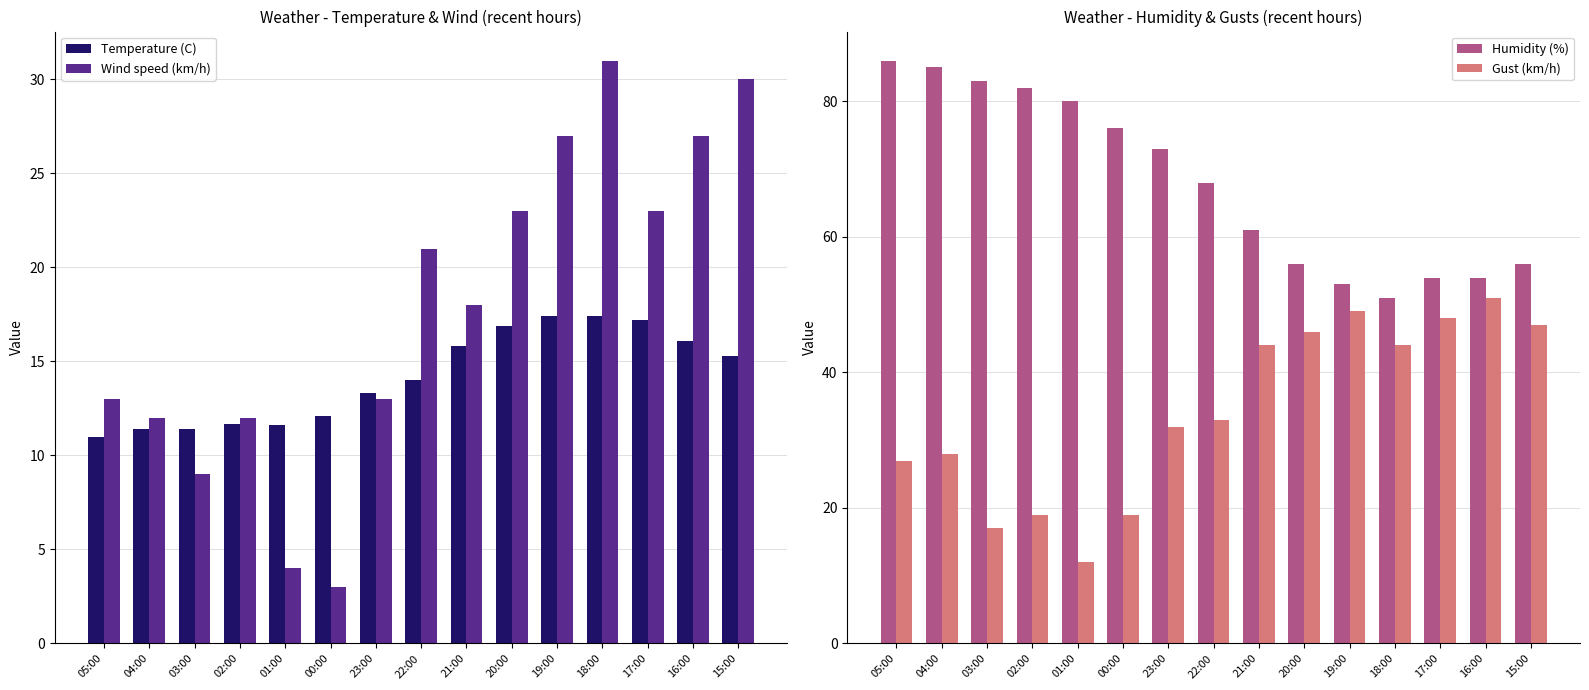

Read the Wind speed (km/h) value at 02:00.

12.0